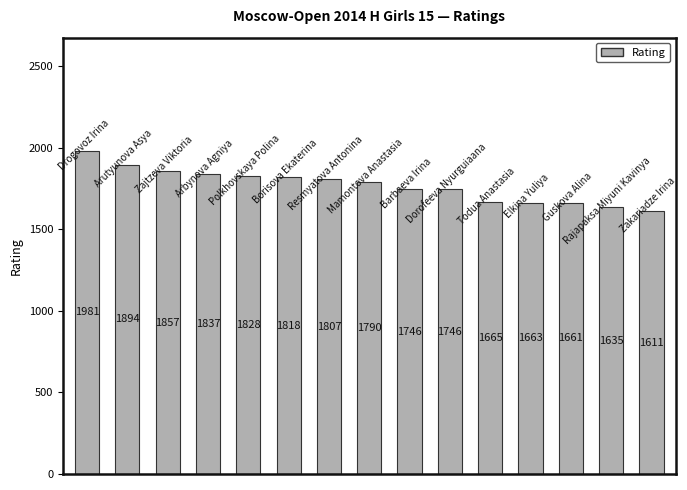

Reading right to left, list all the values displayed in this chart.

1611	1635	1661	1663	1665	1746	1746	1790	1807	1818	1828	1837	1857	1894	1981